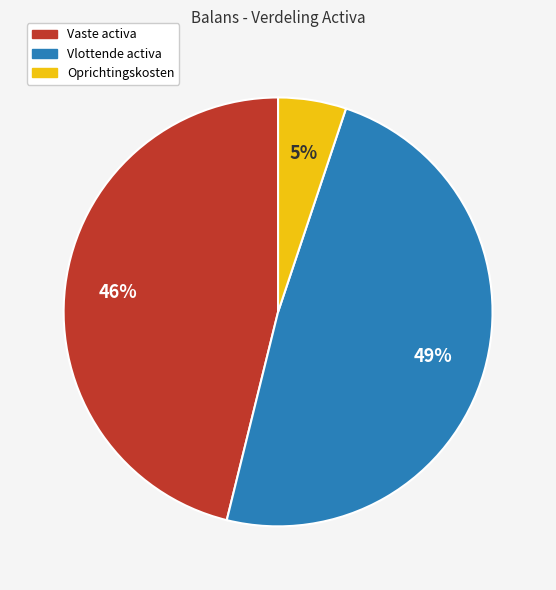

Between Vaste activa and Vlottende activa, which is larger?

Vlottende activa